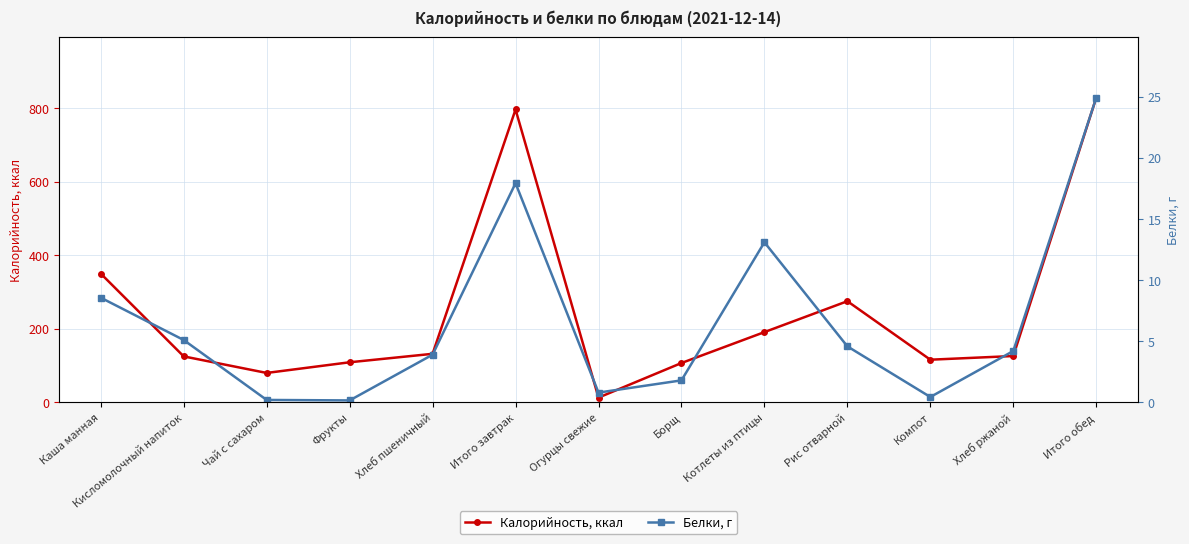

True or false: Белки, г and Калорийность, ккал intersect in this chart.

False